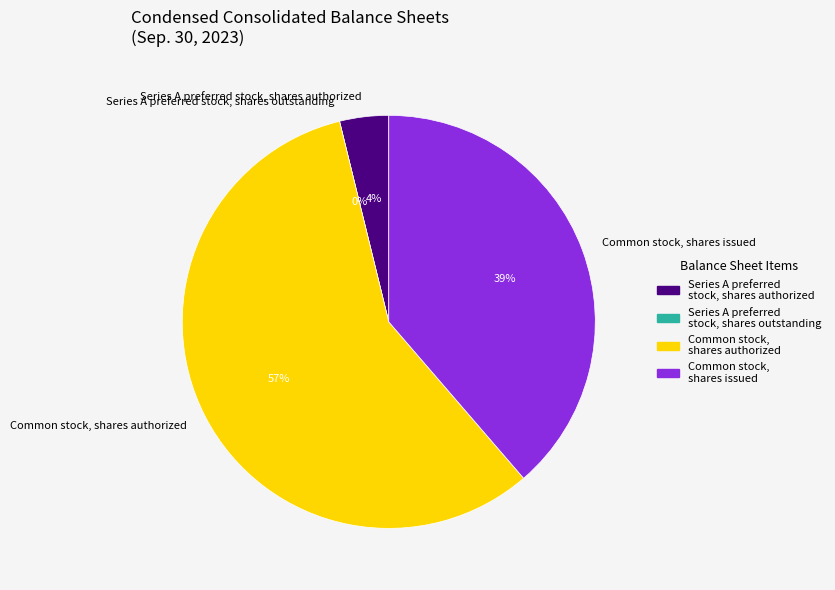

Rank the categories by value from lowest to highest.

Series A preferred stock, shares outstanding, Series A preferred stock, shares authorized, Common stock, shares issued, Common stock, shares authorized